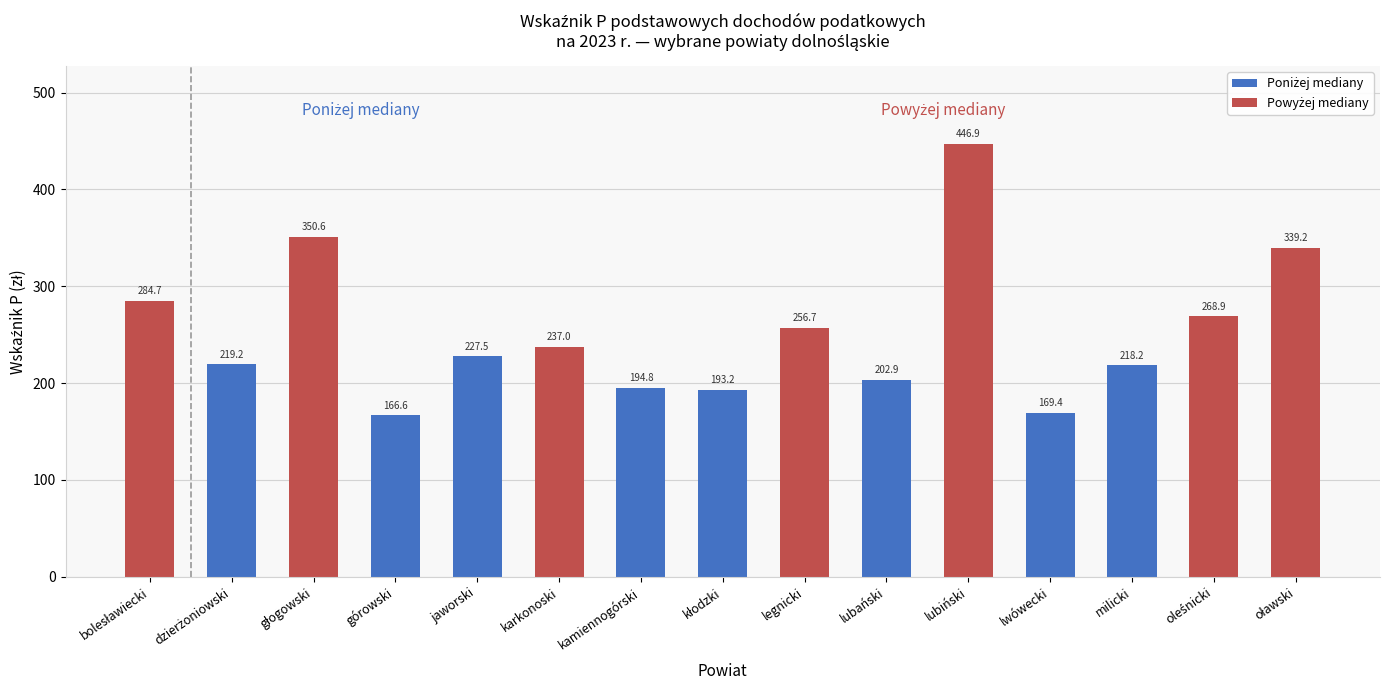

What is the value of the 12th bar from the left?

169.4